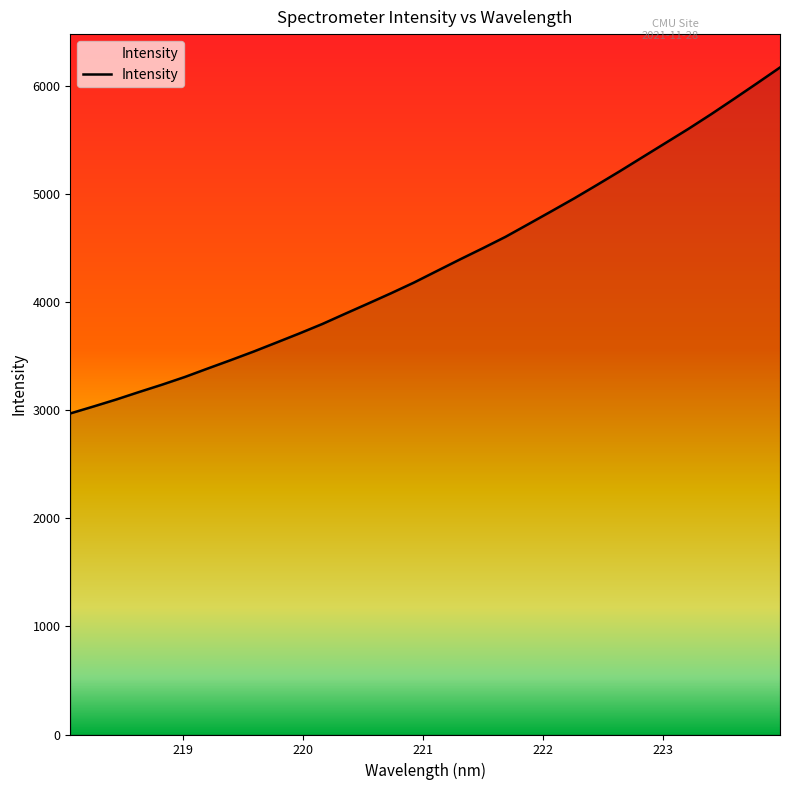

Reading right to left, list all the values displayed in this chart.

6172.8	6027.2	5883.5	5741.8	5605.3	5474.7	5344.1	5213.2	5086.0	4960.9	4841.3	4723.0	4605.4	4499.0	4395.3	4288.8	4182.1	4083.3	3988.1	3894.1	3798.9	3711.5	3627.2	3543.7	3464.3	3387.0	3308.6	3237.0	3169.3	3099.7	3034.5	2971.1